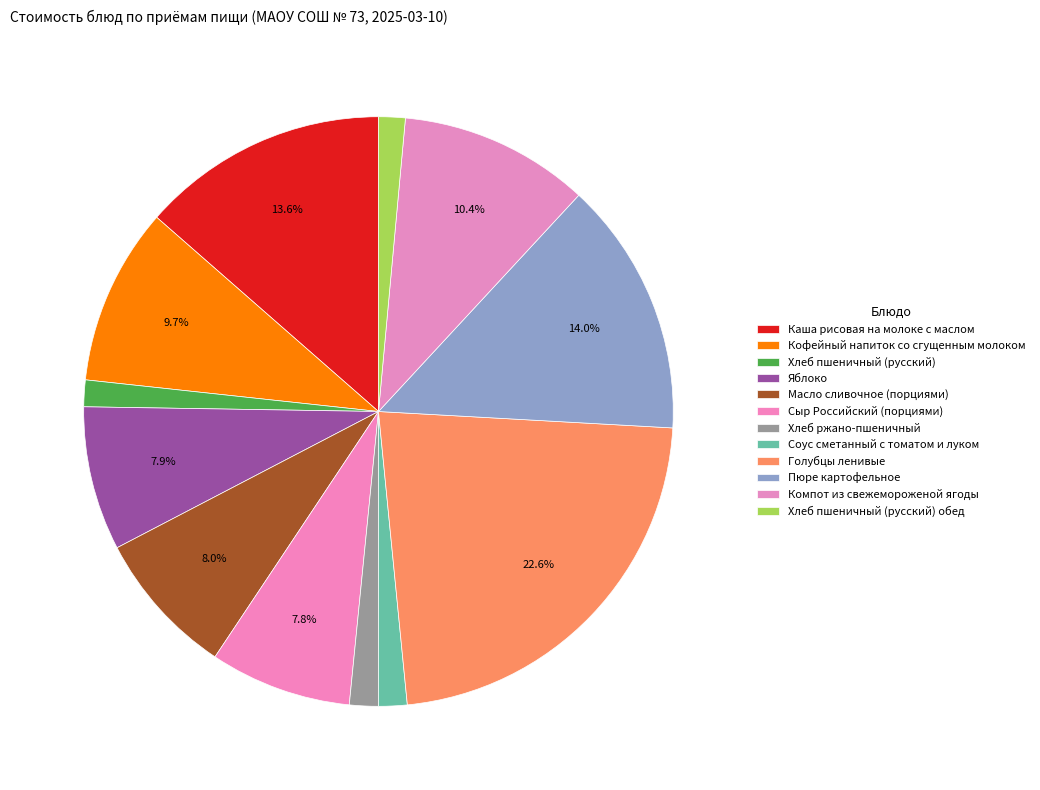

Count the number of slices in the pie.

12